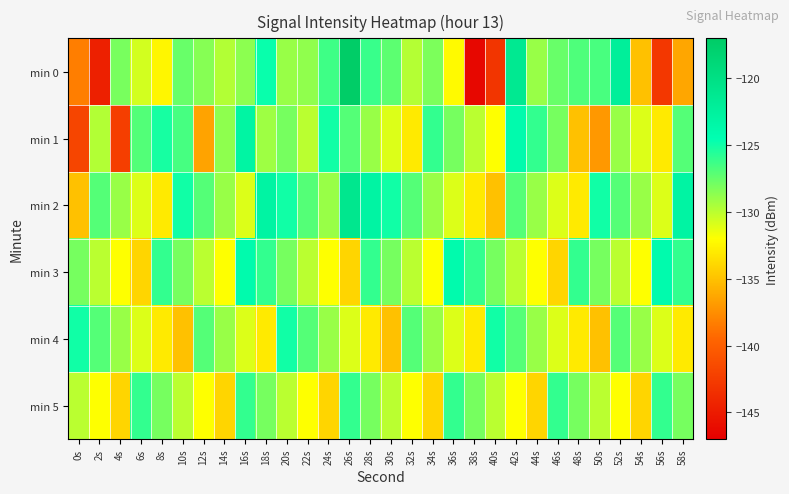

Which series has the widest spread of values?

min 0